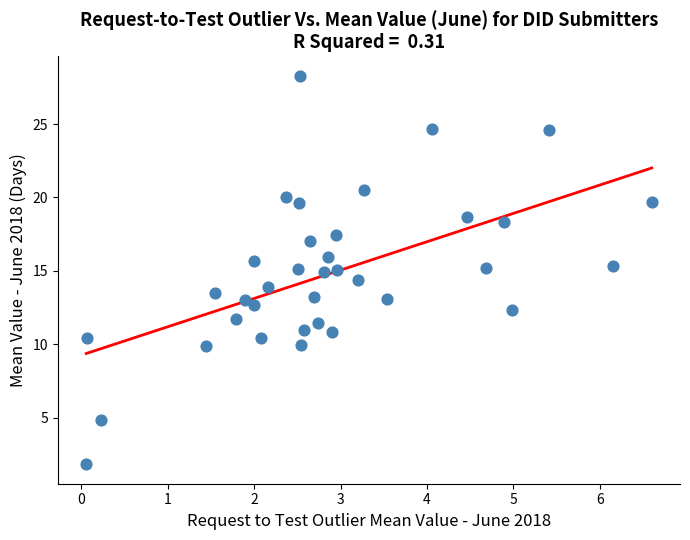

What is the range of Y values (max minus min)?

26.5